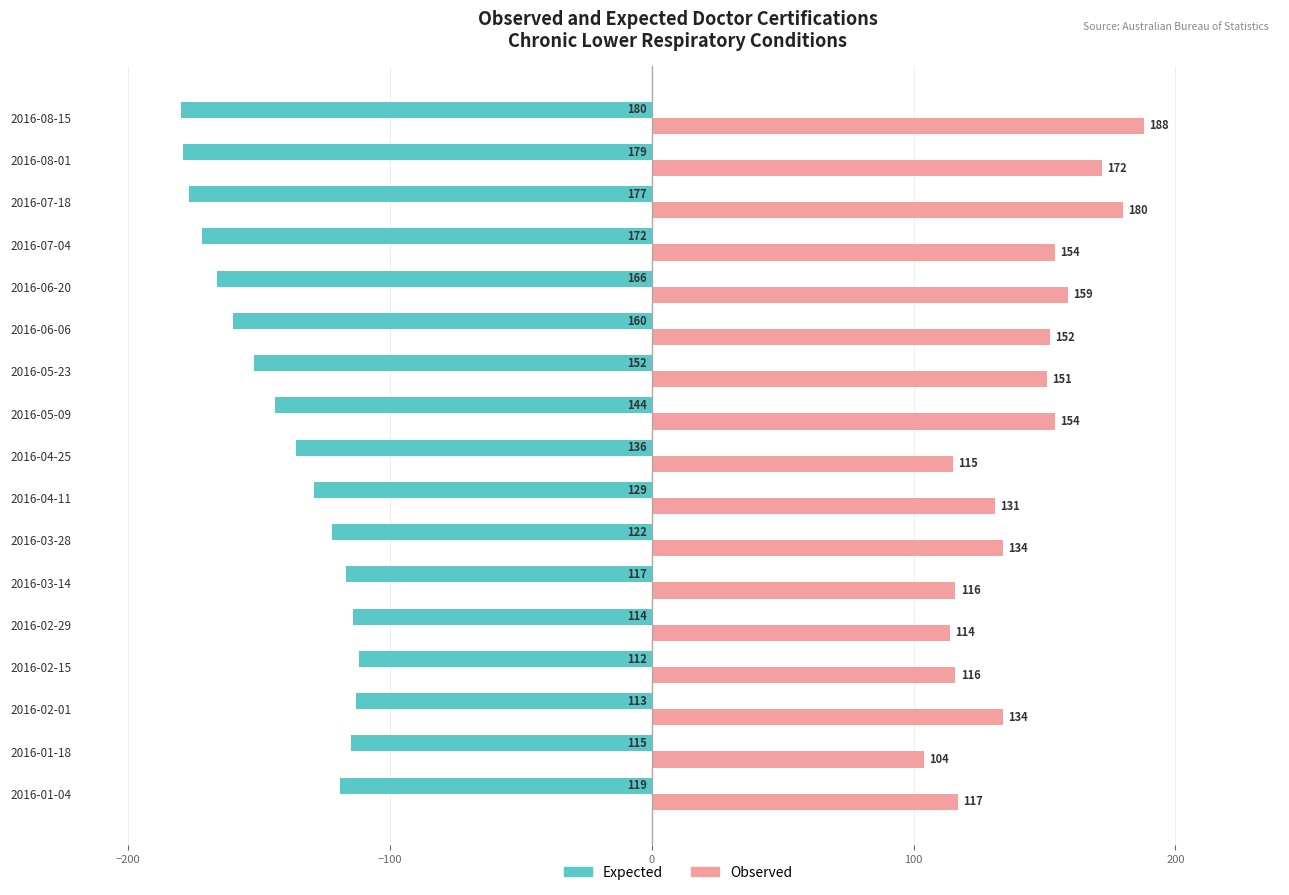

Which series has the widest spread of values?

Observed